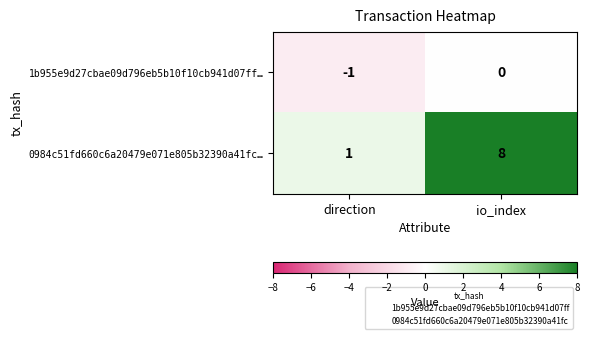

Rank the series by their maximum value, from highest to lowest.

0984c51fd660c6a20479e071e805b32390a41fc…, 1b955e9d27cbae09d796eb5b10f10cb941d07ff…